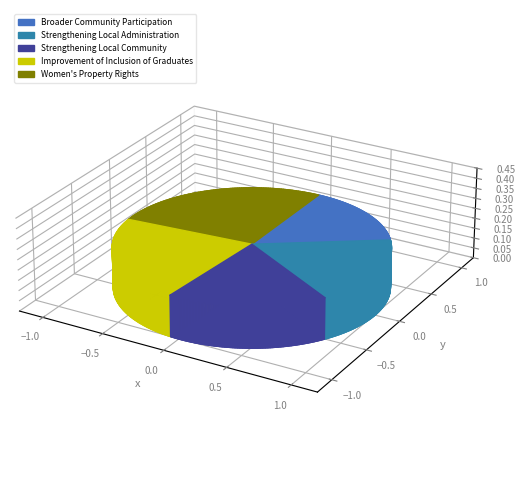

What is the change in value from Broader Community Participation to Strengthening Local Community?

+24